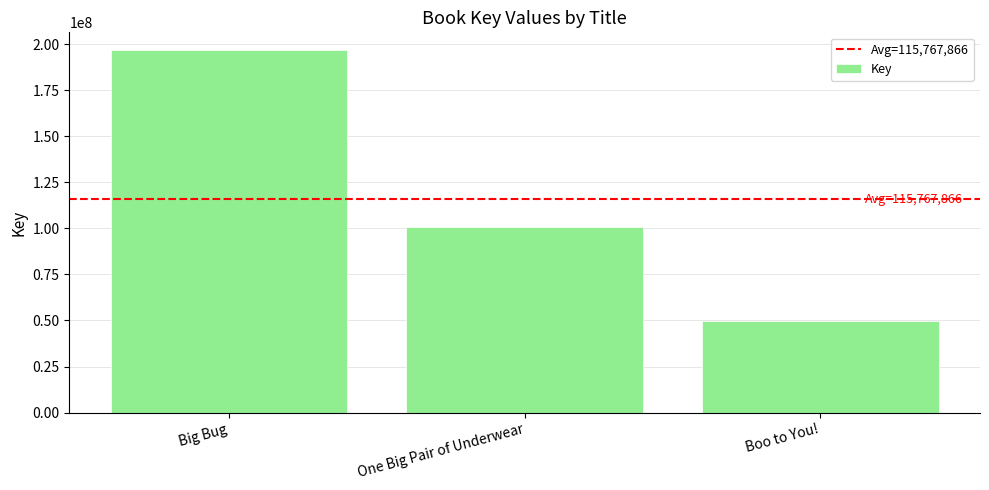

Count the number of data series in this chart.

1